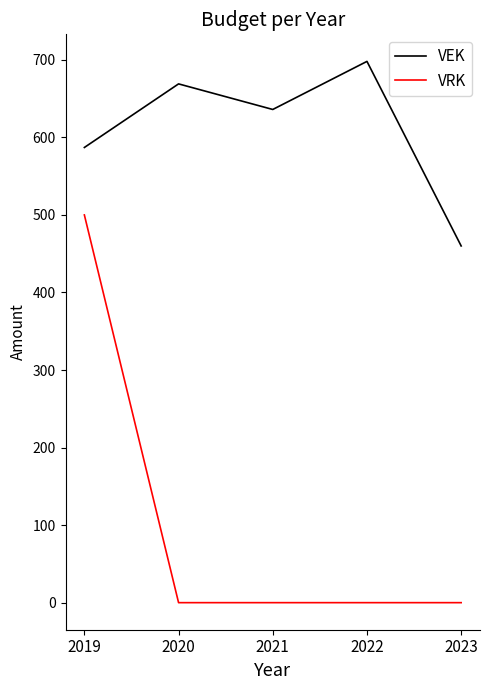

What is the sum of all VRK values?

500